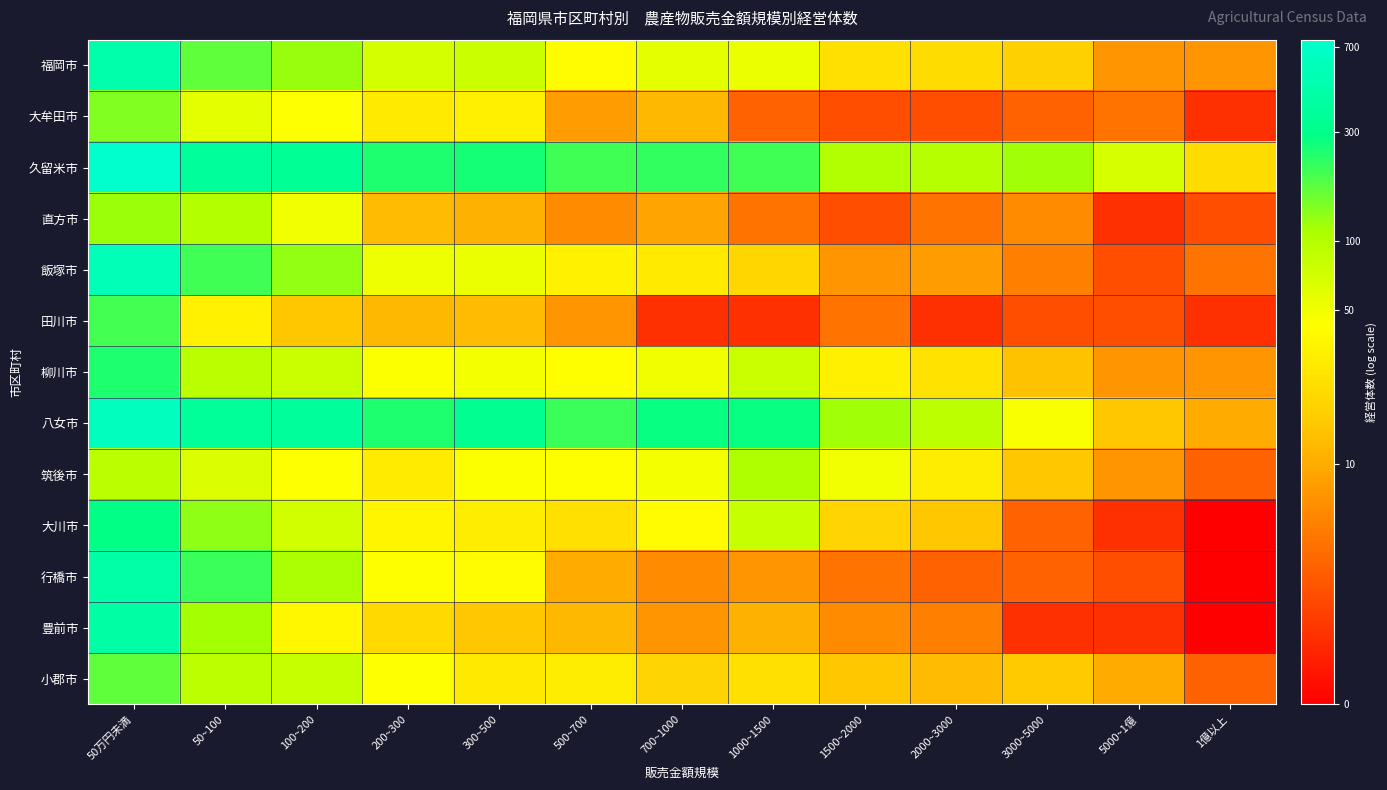

Reading right to left, what are all the values shown in this chart?

福岡市: 1億以上=2.1	5000~1億=2.1	3000~5000=2.9	2000~3000=3.1	1500~2000=3.2	1000~1500=4.0	700~1000=4.1	500~700=3.7	300~500=4.4	200~300=4.2	100~200=4.8	50~100=5.1	50万円未満=6.1
大牟田市: 1億以上=0.7	5000~1億=1.6	3000~5000=1.4	2000~3000=1.1	1500~2000=1.1	1000~1500=1.4	700~1000=2.6	500~700=2.2	300~500=3.5	200~300=3.4	100~200=3.8	50~100=4.1	50万円未満=4.9
久留米市: 1億以上=3.1	5000~1億=4.2	3000~5000=4.8	2000~3000=4.6	1500~2000=4.7	1000~1500=5.3	700~1000=5.4	500~700=5.3	300~500=5.5	200~300=5.5	100~200=5.9	50~100=5.9	50万円未満=6.6
直方市: 1億以上=1.1	5000~1億=0.7	3000~5000=1.9	2000~3000=1.6	1500~2000=1.1	1000~1500=1.6	700~1000=2.3	500~700=1.9	300~500=2.5	200~300=2.6	100~200=3.9	50~100=4.6	50万円未満=4.8
飯塚市: 1億以上=1.6	5000~1億=1.1	3000~5000=1.8	2000~3000=2.2	1500~2000=2.1	1000~1500=3.0	700~1000=3.4	500~700=3.5	300~500=4.0	200~300=4.0	100~200=4.9	50~100=5.3	50万円未満=6.3
田川市: 1億以上=0.7	5000~1億=1.1	3000~5000=1.1	2000~3000=0.7	1500~2000=1.6	1000~1500=0.7	700~1000=0.7	500~700=2.1	300~500=2.6	200~300=2.6	100~200=2.8	50~100=3.5	50万円未満=5.3
柳川市: 1億以上=2.1	5000~1億=2.1	3000~5000=2.7	2000~3000=3.3	1500~2000=3.5	1000~1500=4.4	700~1000=4.0	500~700=3.8	300~500=3.9	200~300=3.8	100~200=4.4	50~100=4.6	50万円未満=5.5
八女市: 1億以上=2.4	5000~1億=2.8	3000~5000=3.9	2000~3000=4.5	1500~2000=4.8	1000~1500=5.6	700~1000=5.6	500~700=5.4	300~500=5.8	200~300=5.5	100~200=5.9	50~100=5.9	50万円未満=6.4
筑後市: 1億以上=1.4	5000~1億=2.1	3000~5000=2.8	2000~3000=3.5	1500~2000=3.9	1000~1500=4.7	700~1000=3.9	500~700=3.8	300~500=3.8	200~300=3.4	100~200=3.8	50~100=4.2	50万円未満=4.5
大川市: 1億以上=0.0	5000~1億=0.7	3000~5000=1.4	2000~3000=2.8	1500~2000=3.0	1000~1500=4.4	700~1000=3.7	500~700=3.2	300~500=3.5	200~300=3.6	100~200=4.3	50~100=4.9	50万円未満=5.6
行橋市: 1億以上=0.0	5000~1億=1.1	3000~5000=1.4	2000~3000=1.4	1500~2000=1.6	1000~1500=2.1	700~1000=1.9	500~700=2.4	300~500=3.7	200~300=3.8	100~200=4.7	50~100=5.3	50万円未満=6.1
豊前市: 1億以上=0.0	5000~1億=0.7	3000~5000=0.7	2000~3000=1.8	1500~2000=1.9	1000~1500=2.5	700~1000=2.1	500~700=2.6	300~500=2.8	200~300=3.1	100~200=3.6	50~100=4.8	50万円未満=6.1
小郡市: 1億以上=1.4	5000~1億=2.4	3000~5000=2.8	2000~3000=2.6	1500~2000=2.8	1000~1500=3.2	700~1000=3.0	500~700=3.5	300~500=3.4	200~300=3.8	100~200=4.4	50~100=4.5	50万円未満=5.1